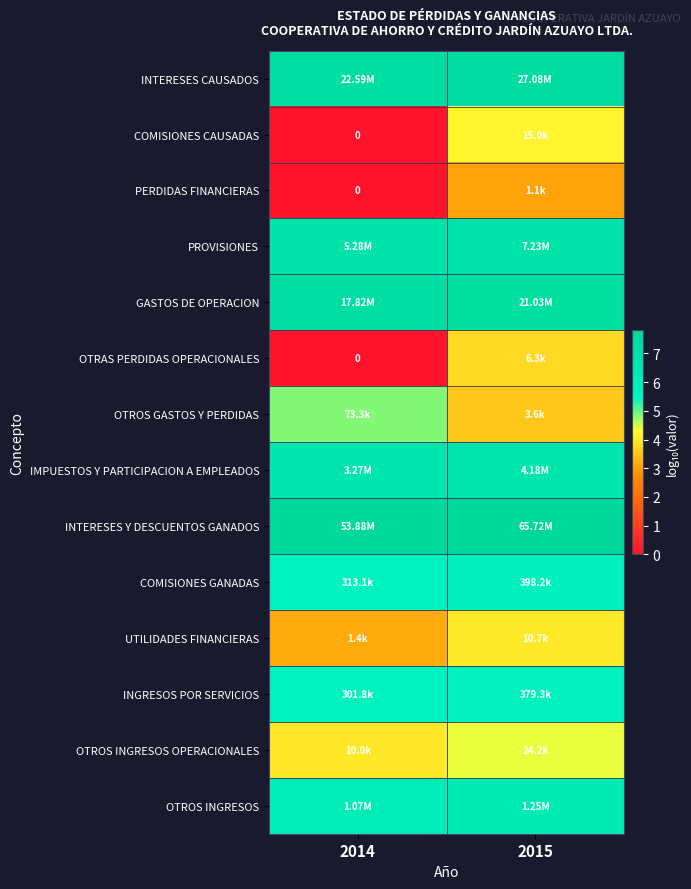

What is the average value of the PROVISIONES series?

6.8